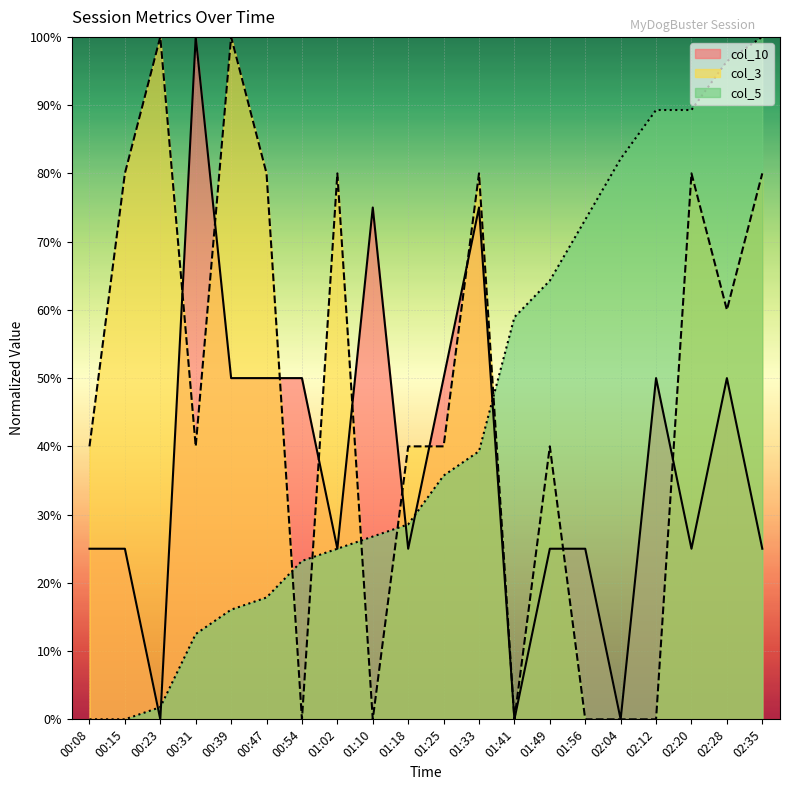

At which label is col_10 closest to 50?

00:39